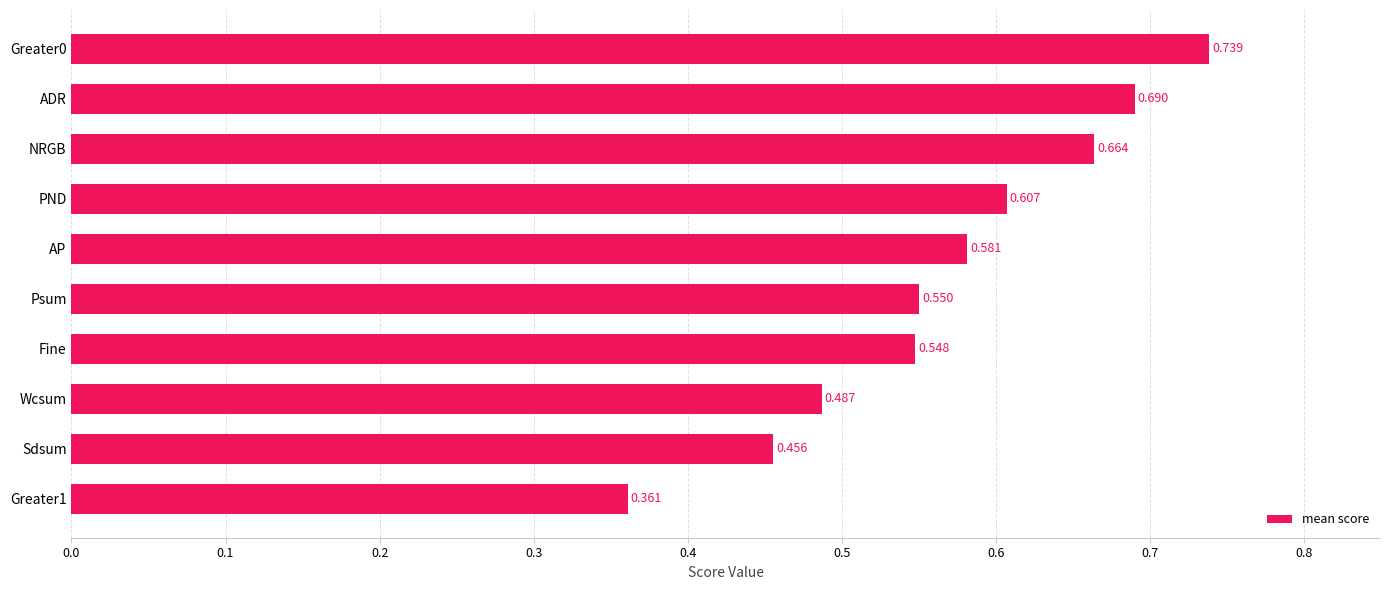

At which category does the chart reach its peak across all series?

Greater0